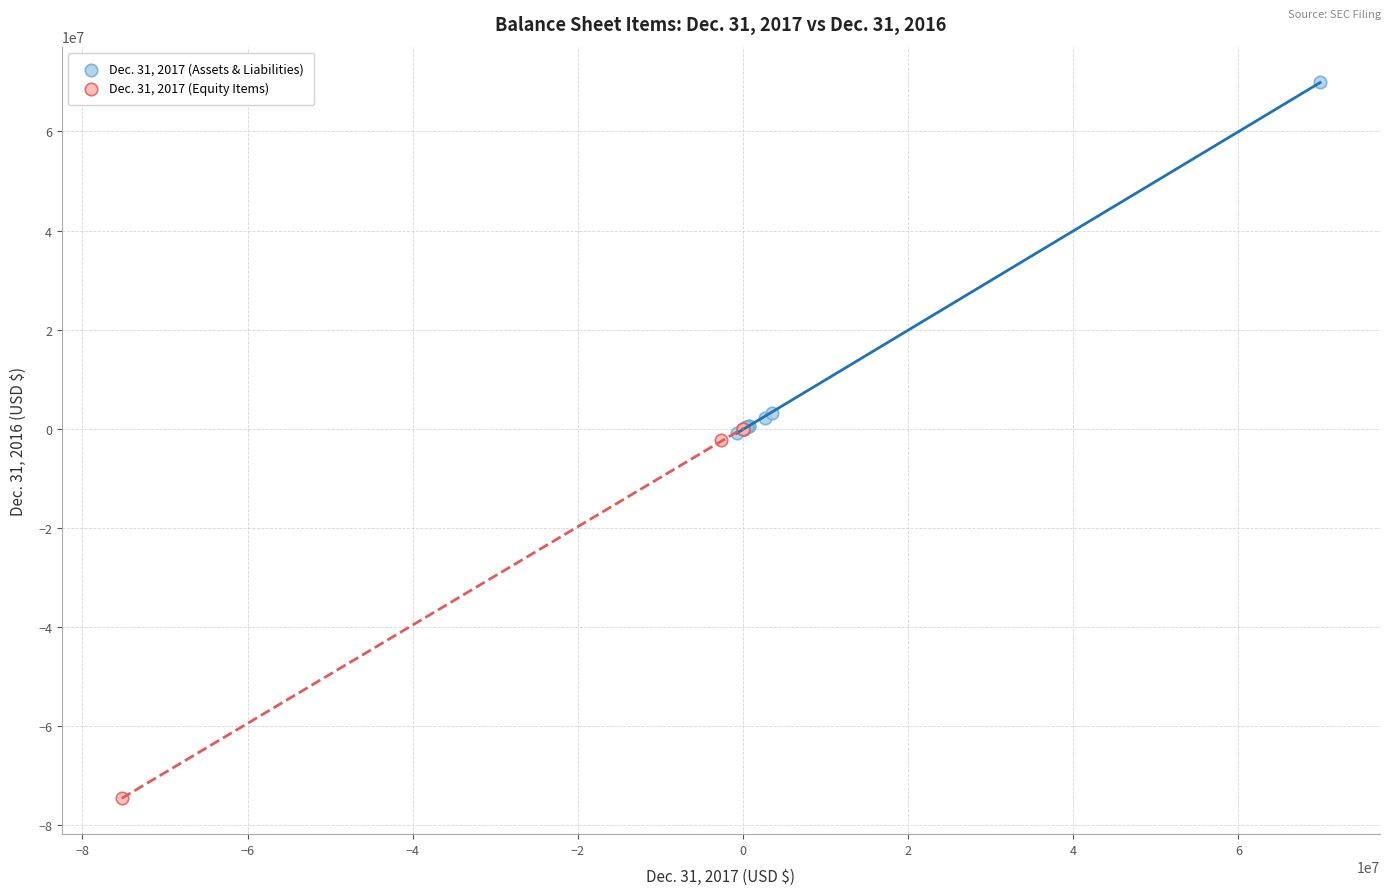

Which series contains the lowest Y value?

Dec. 31, 2017 (Equity Items)